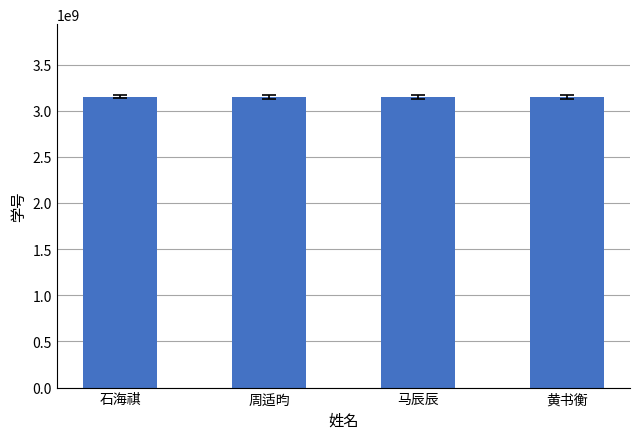

How many data points are less than 3150104404?

2